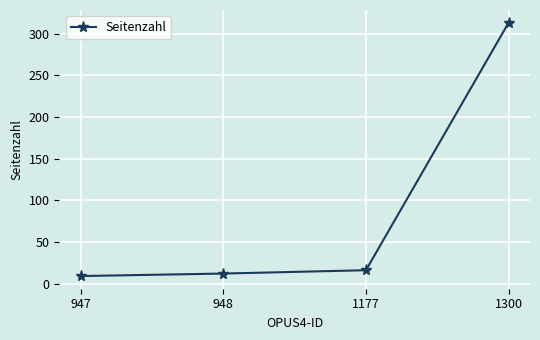

Is it true that the value at 1300 is 464?

False